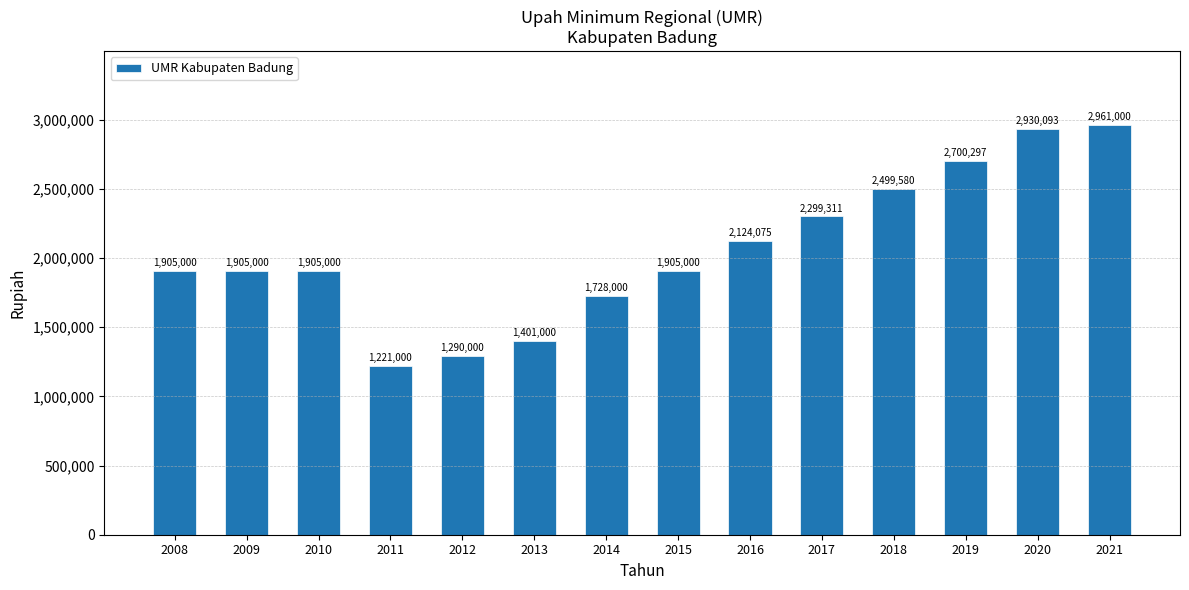

What is the value of the 9th bar from the left?

2124075